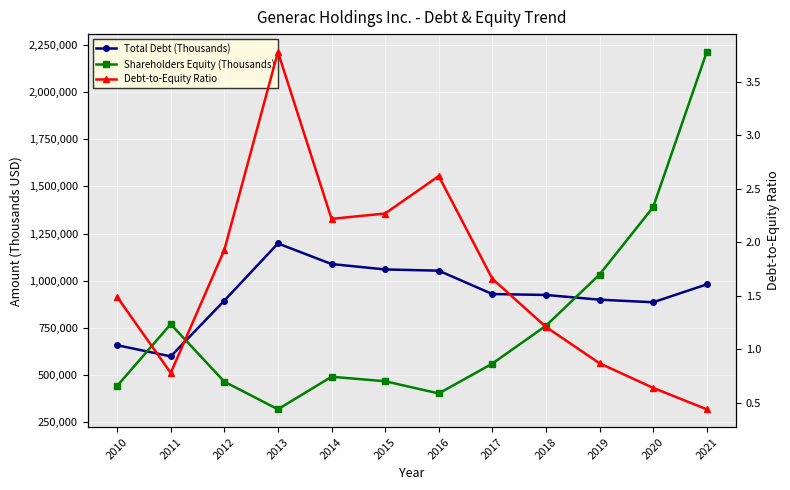

Is it true that Shareholders Equity (Thousands) equals 559552.0 at 2017?

True